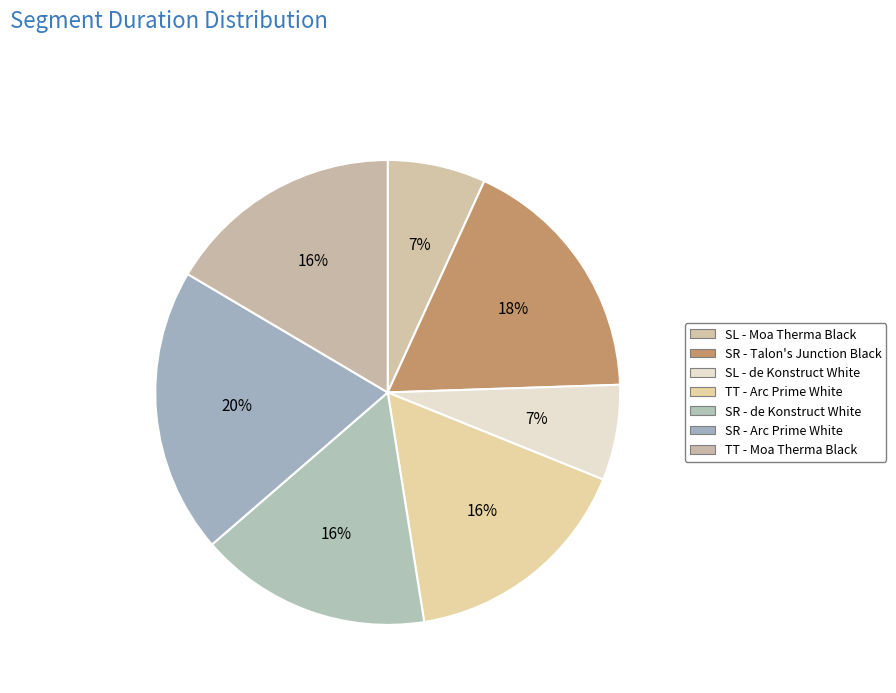

Combined, do SL - Moa Therma Black and TT - Moa Therma Black account for over 50%?

No